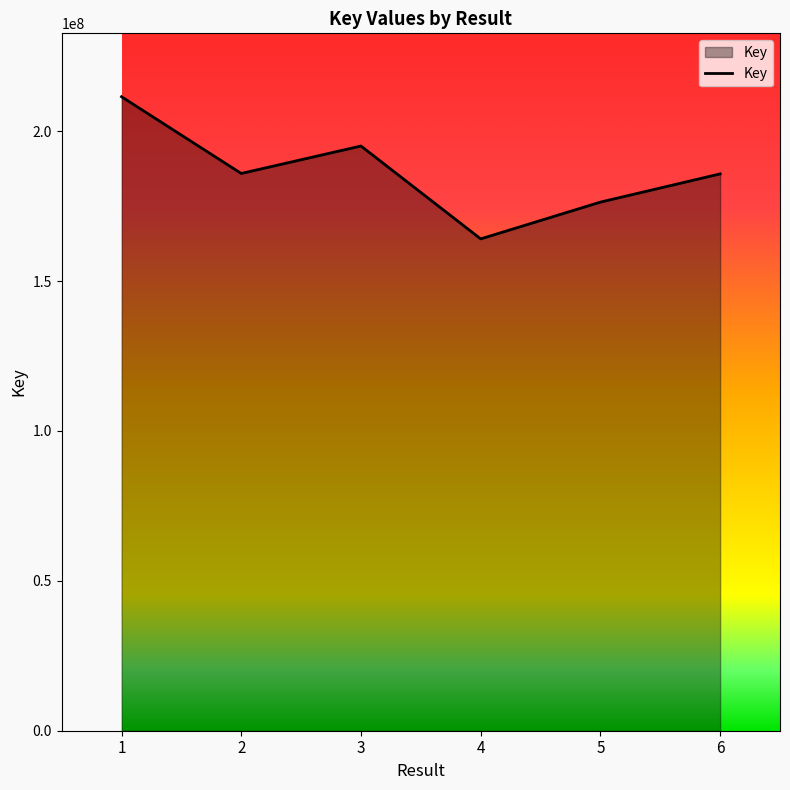

What is the change in value from 4 to 6?

+21681275